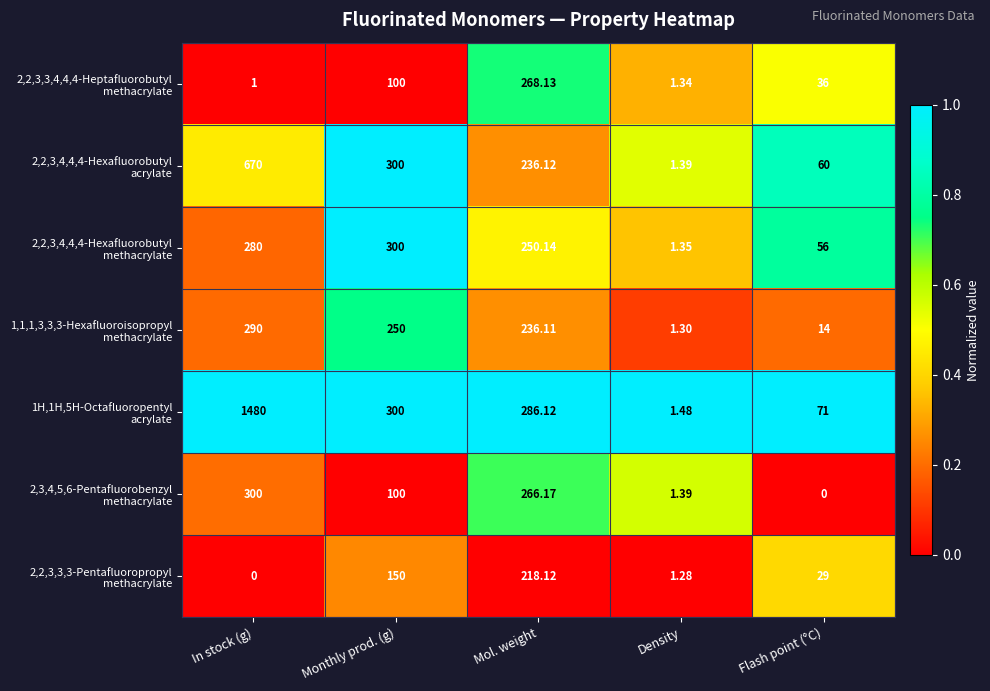

At which category is the sum across all series the highest?

In stock (g)